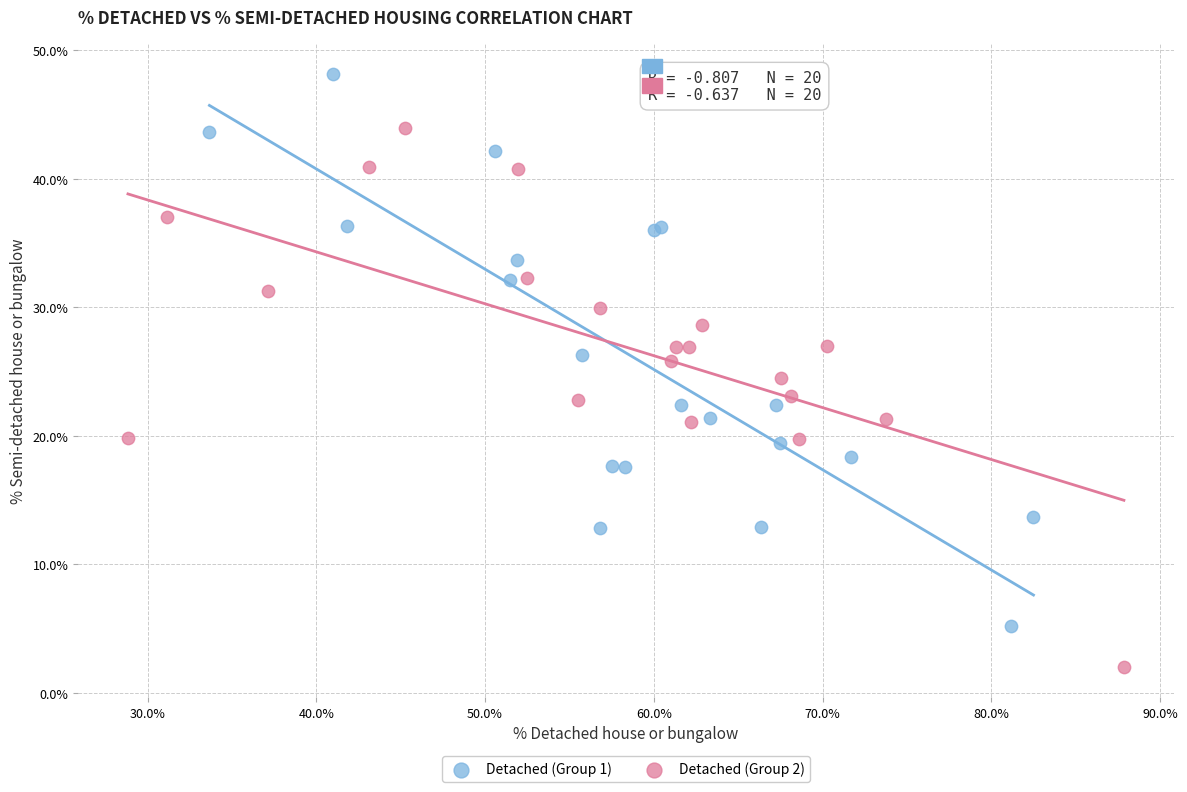

Which series reaches the minimum Y coordinate?

Detached (Group 2)